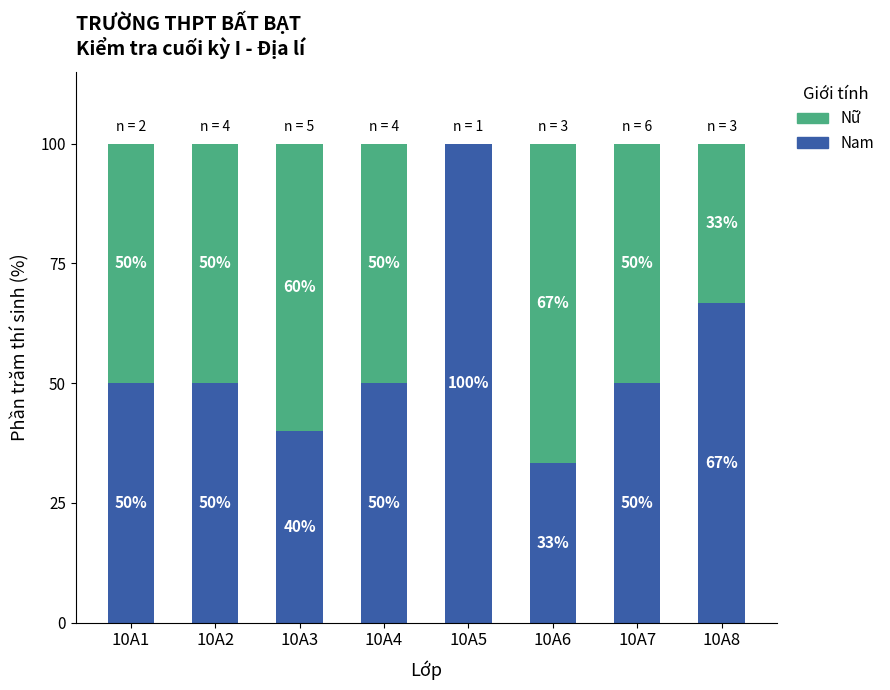

What is the sum of all Nam values?

440.0